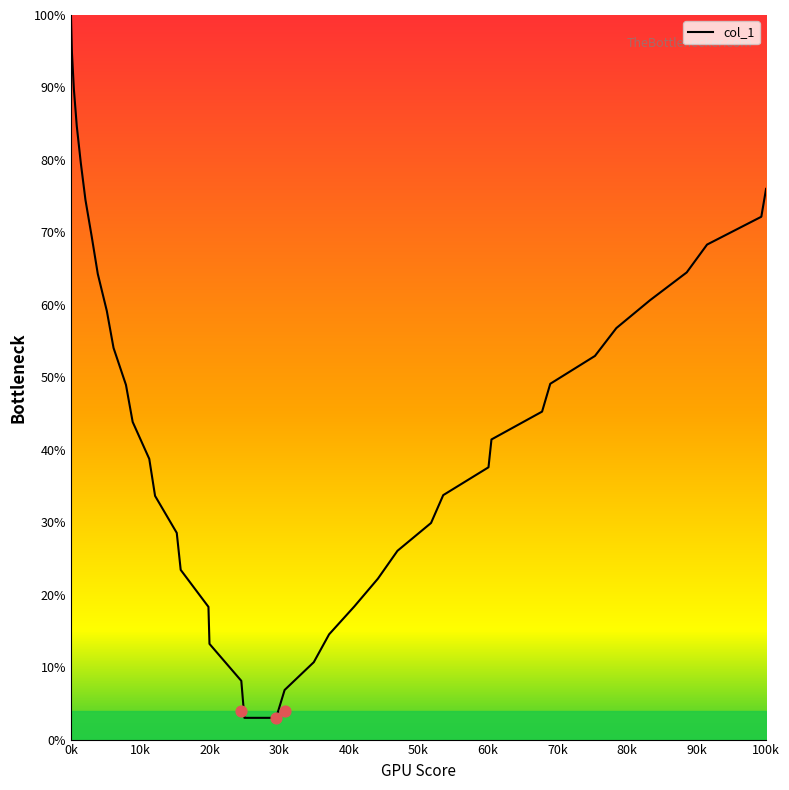

At which label does col_1 reach its peak?

0k